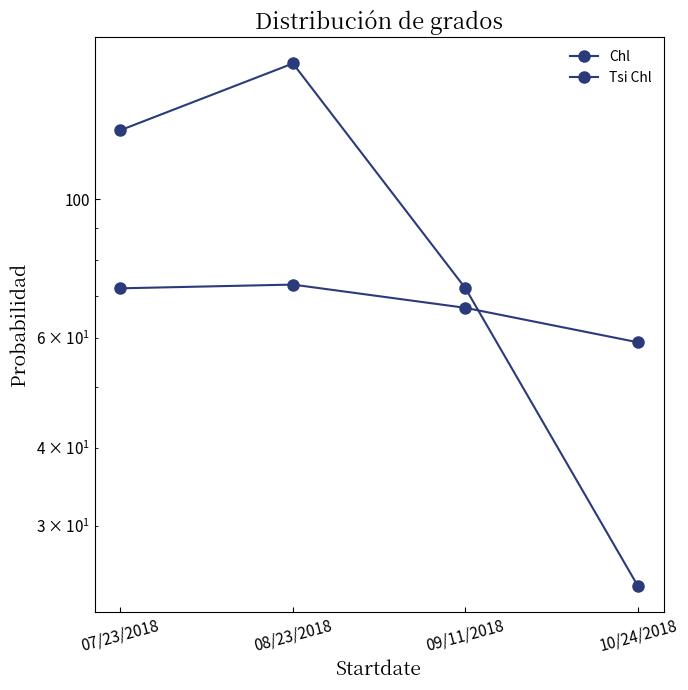

Which series has the largest total across all categories?

Chl